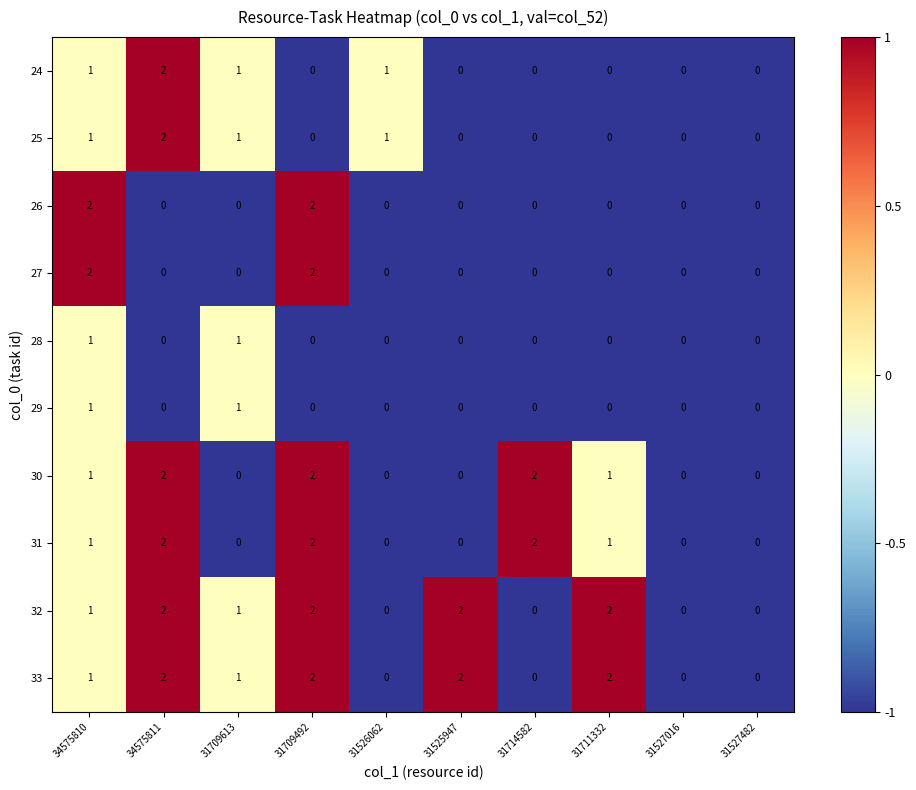

What is the sum of all 26 values?

4